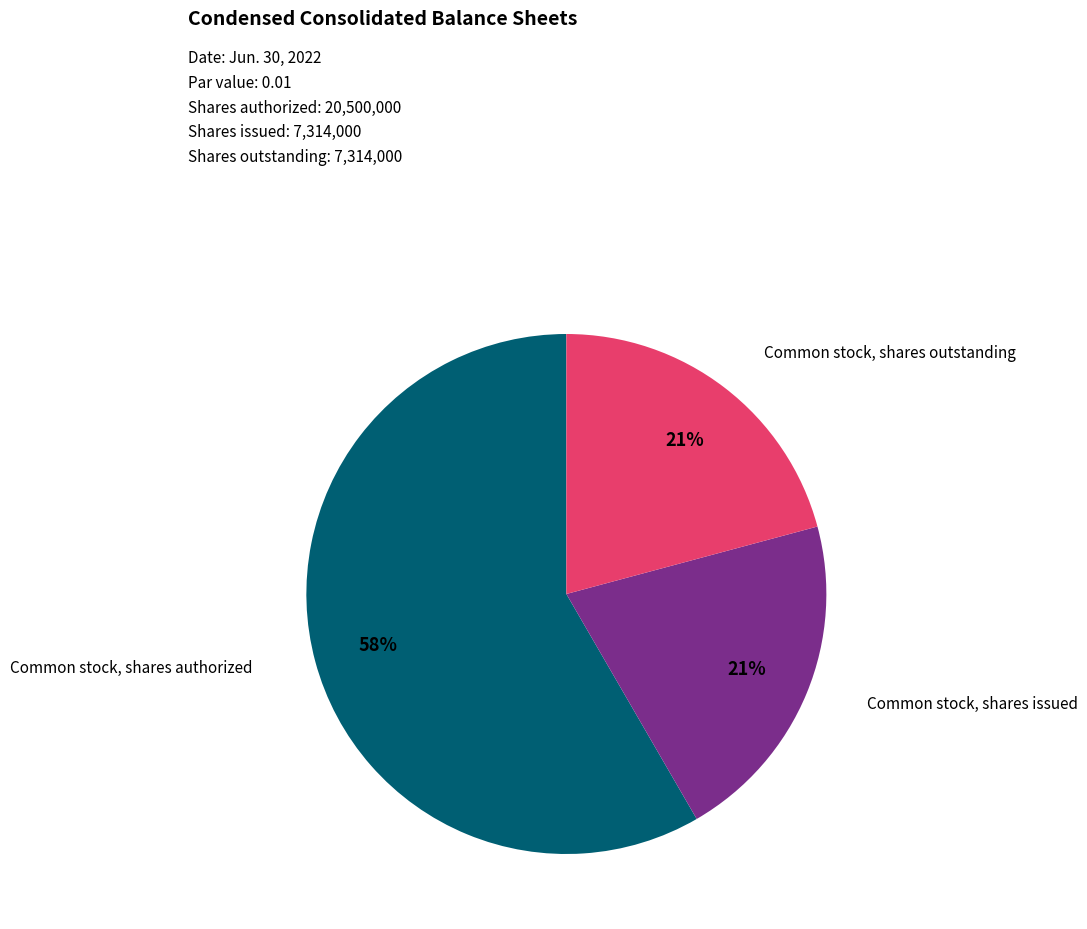

Is there a majority slice in this chart?

Yes